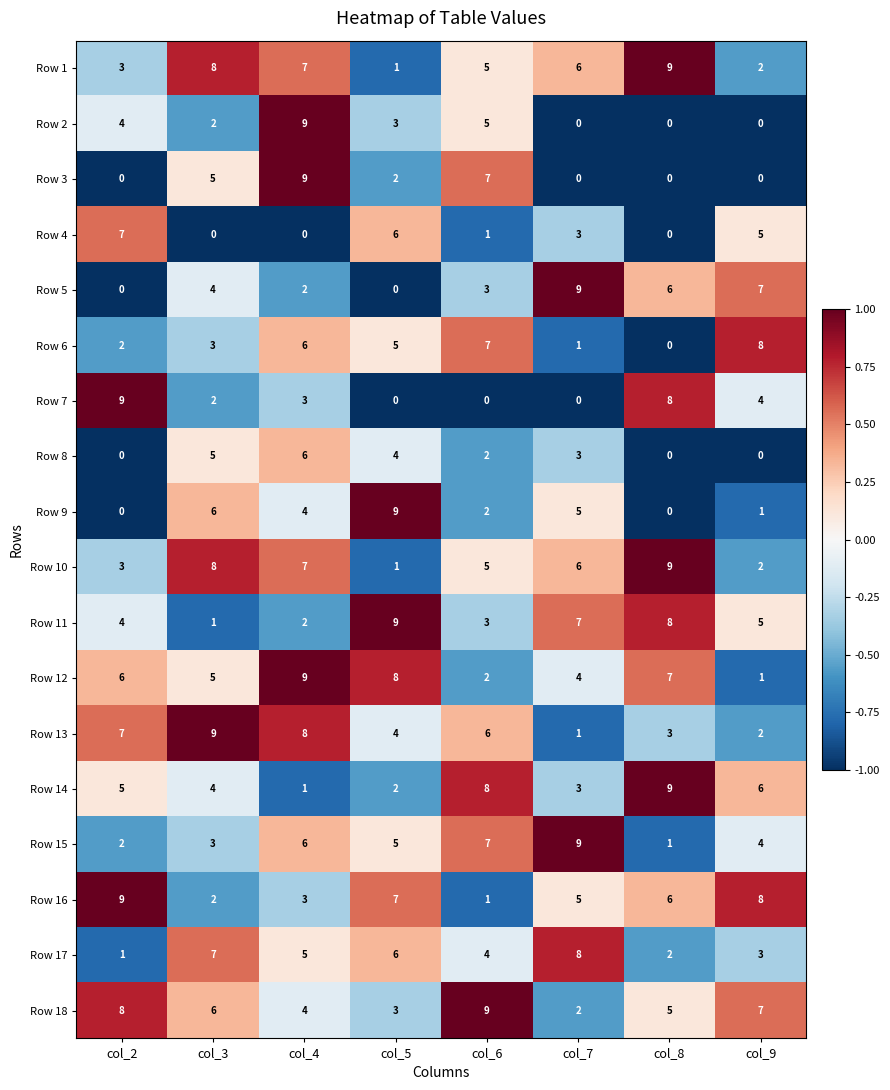

At which label does Row 17 reach its minimum?

col_2